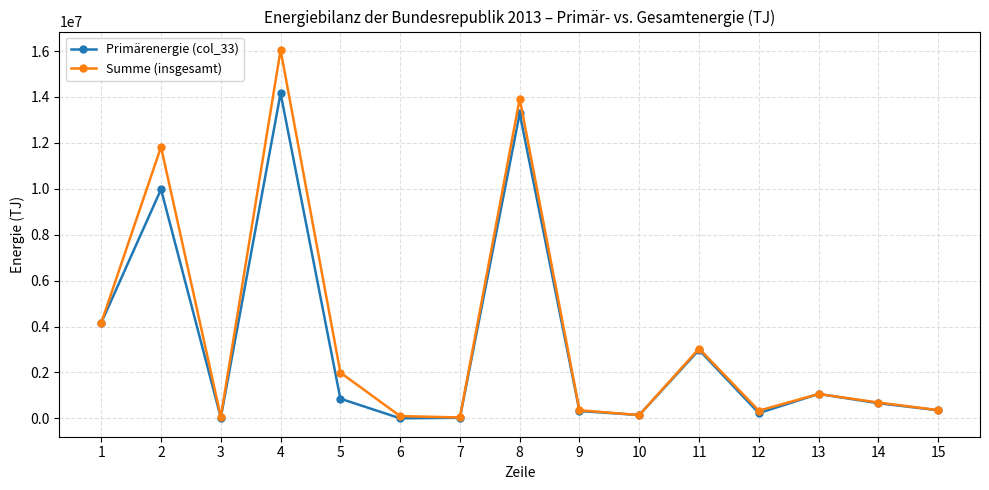

What is the maximum value shown in the chart?

16049125.4